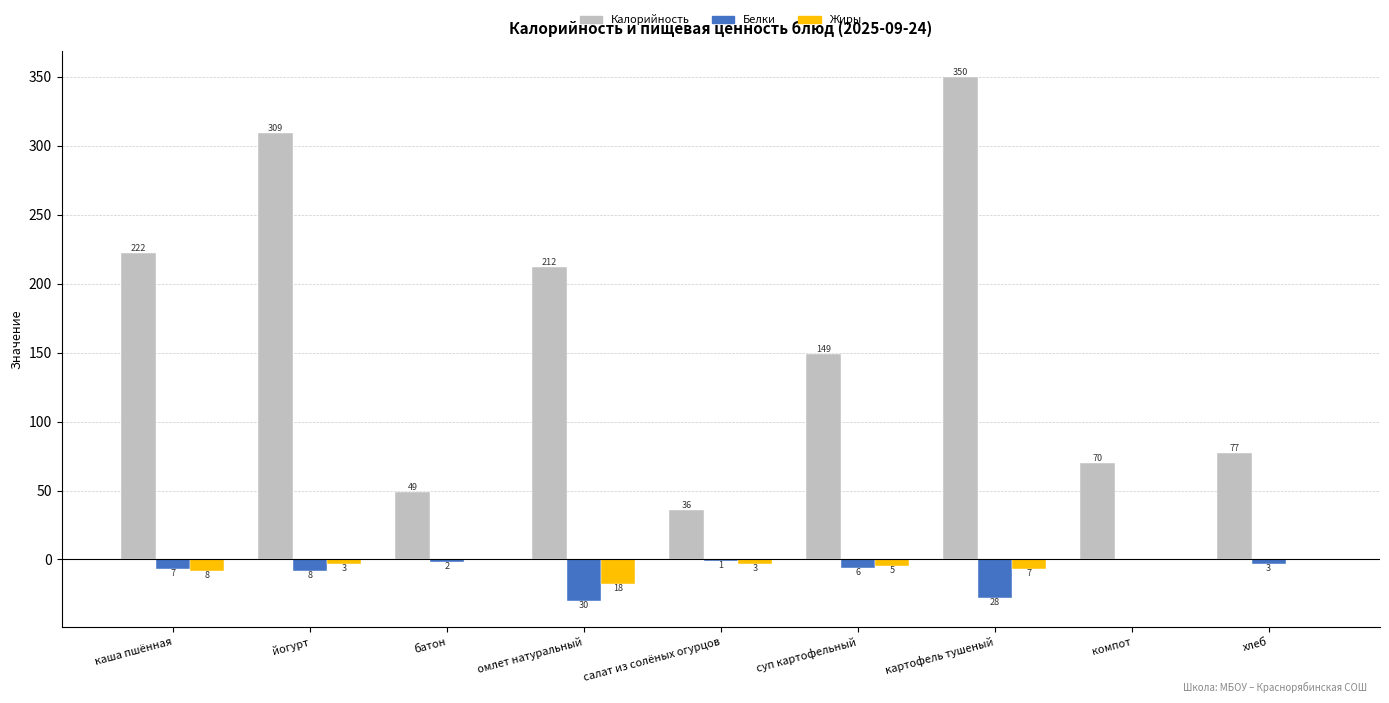

Does the chart contain stacked bars?

No